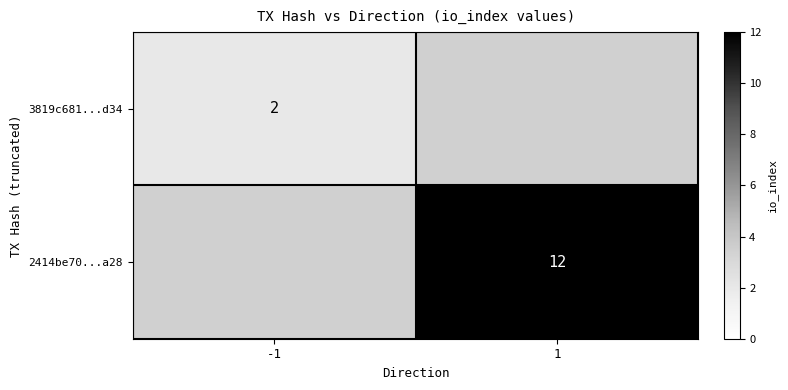

True or false: 2414be70...a28 has a value of 12 at 1.

True